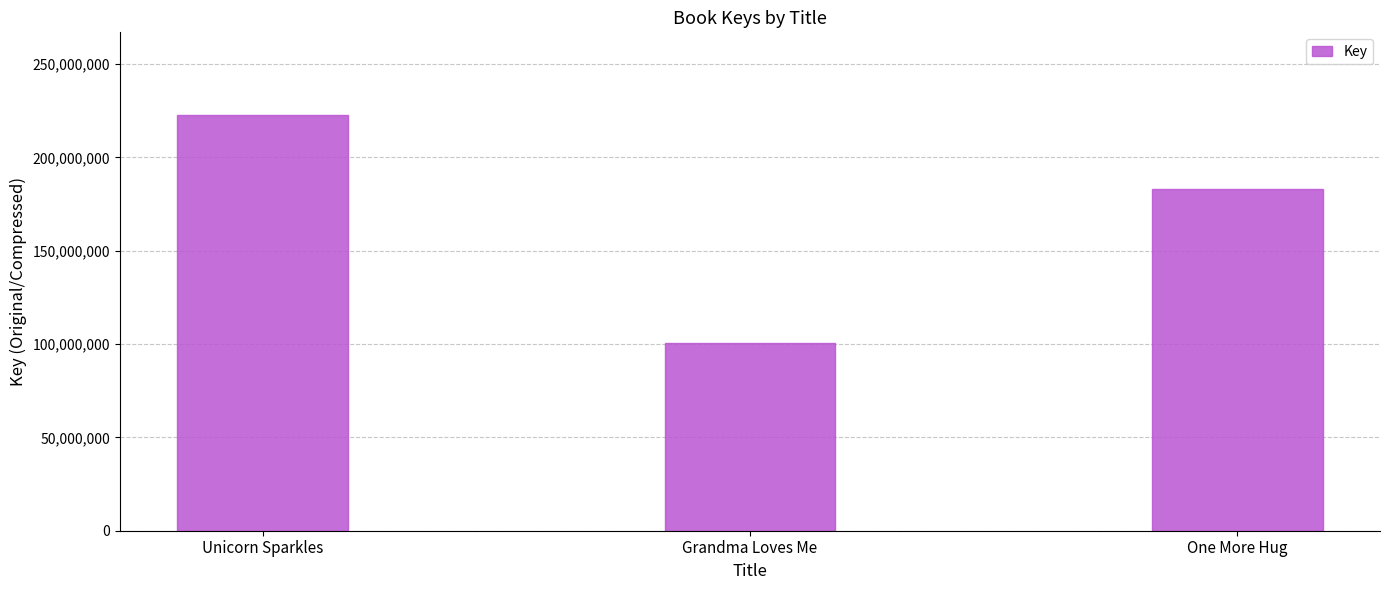

What position from the left is Unicorn Sparkles?

1